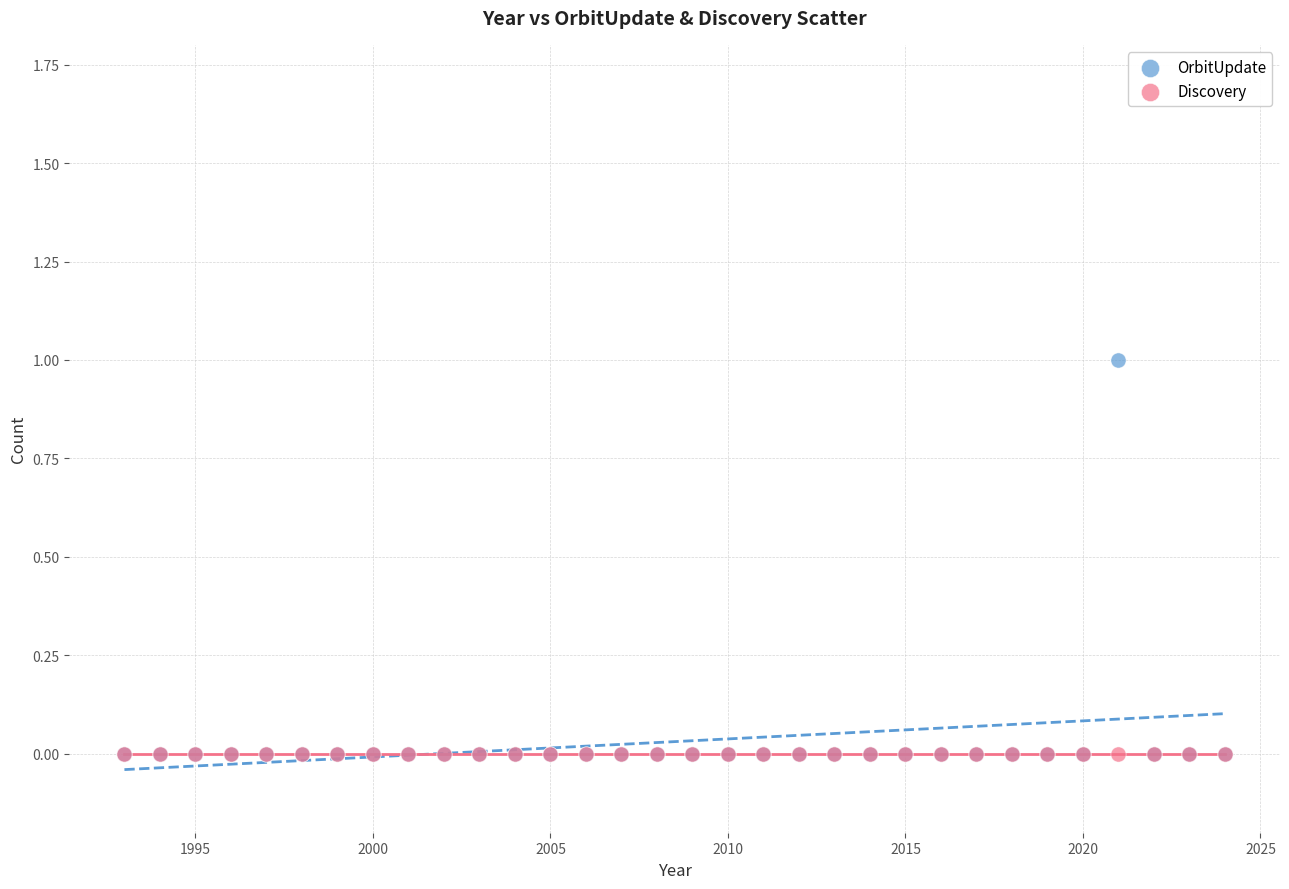

Which series contains the highest Y value?

OrbitUpdate